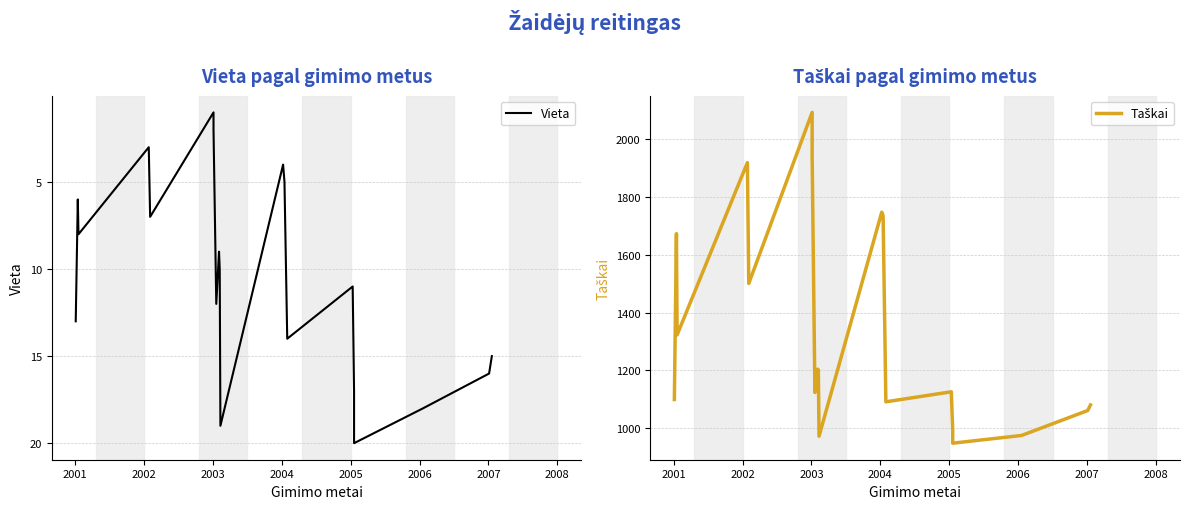

Is the value of Vieta at 2002 greater than the value of Taškai at 2003?

No